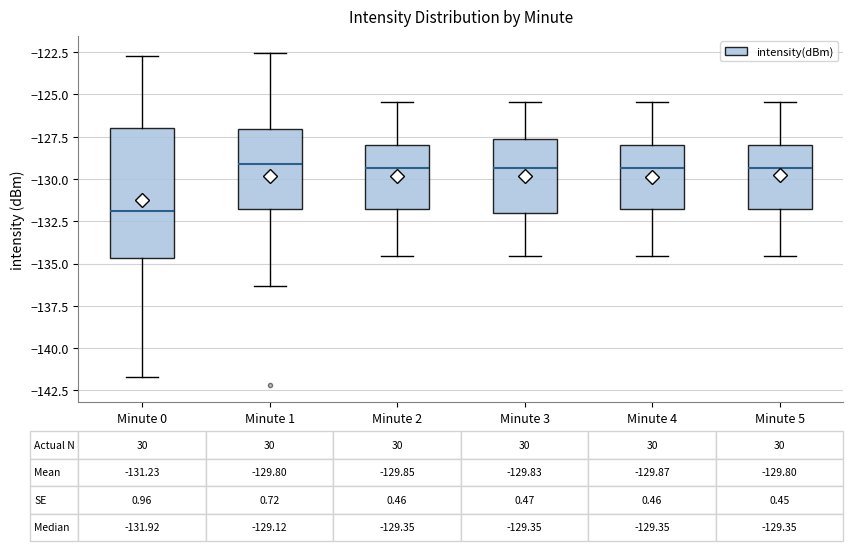

Which box is the tallest, from its lower edge to its upper edge?

Minute 0